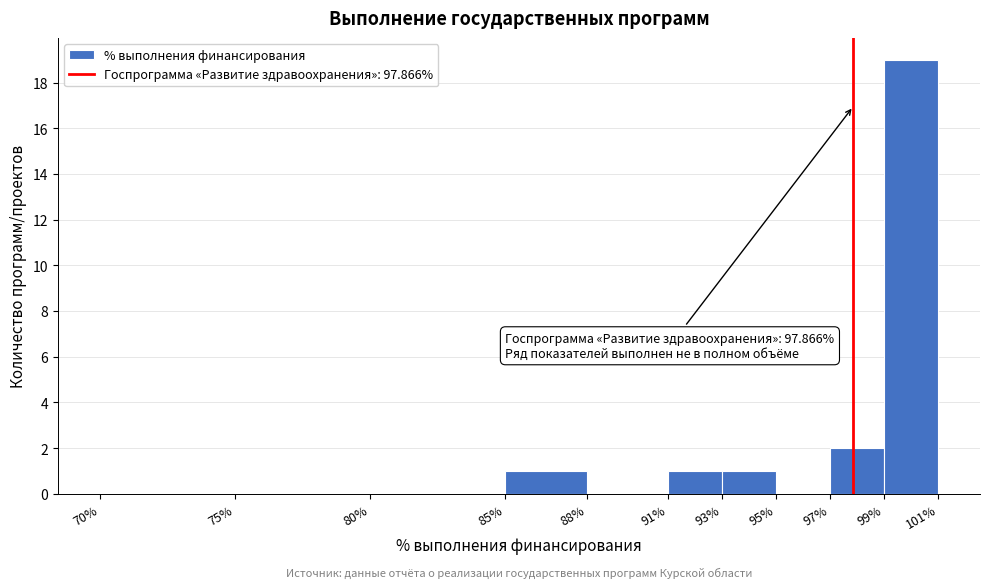

Over which range of the x-axis is the bar tallest?

99% to 101%